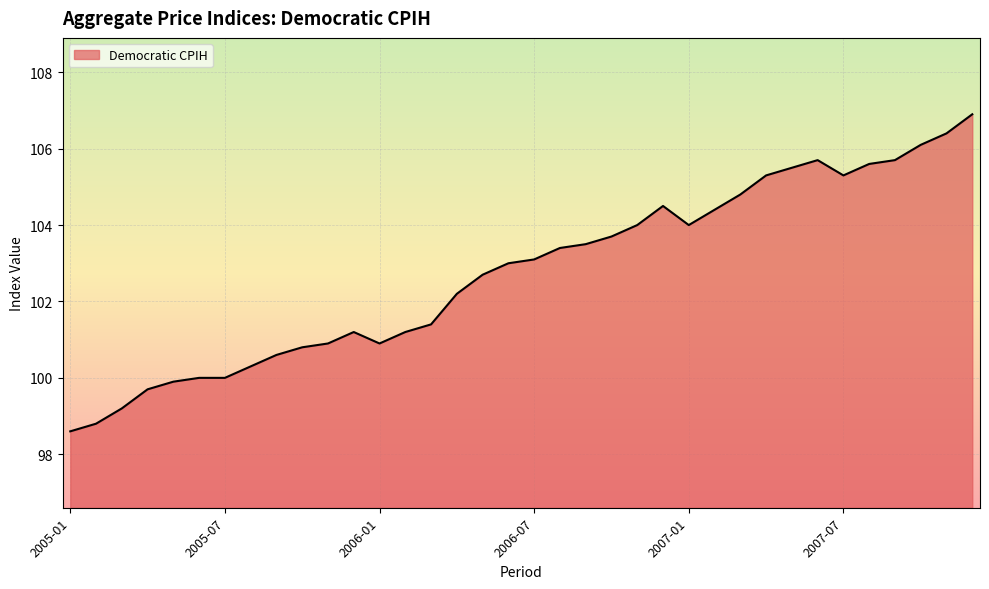

What is the difference between the maximum and minimum values?

8.3